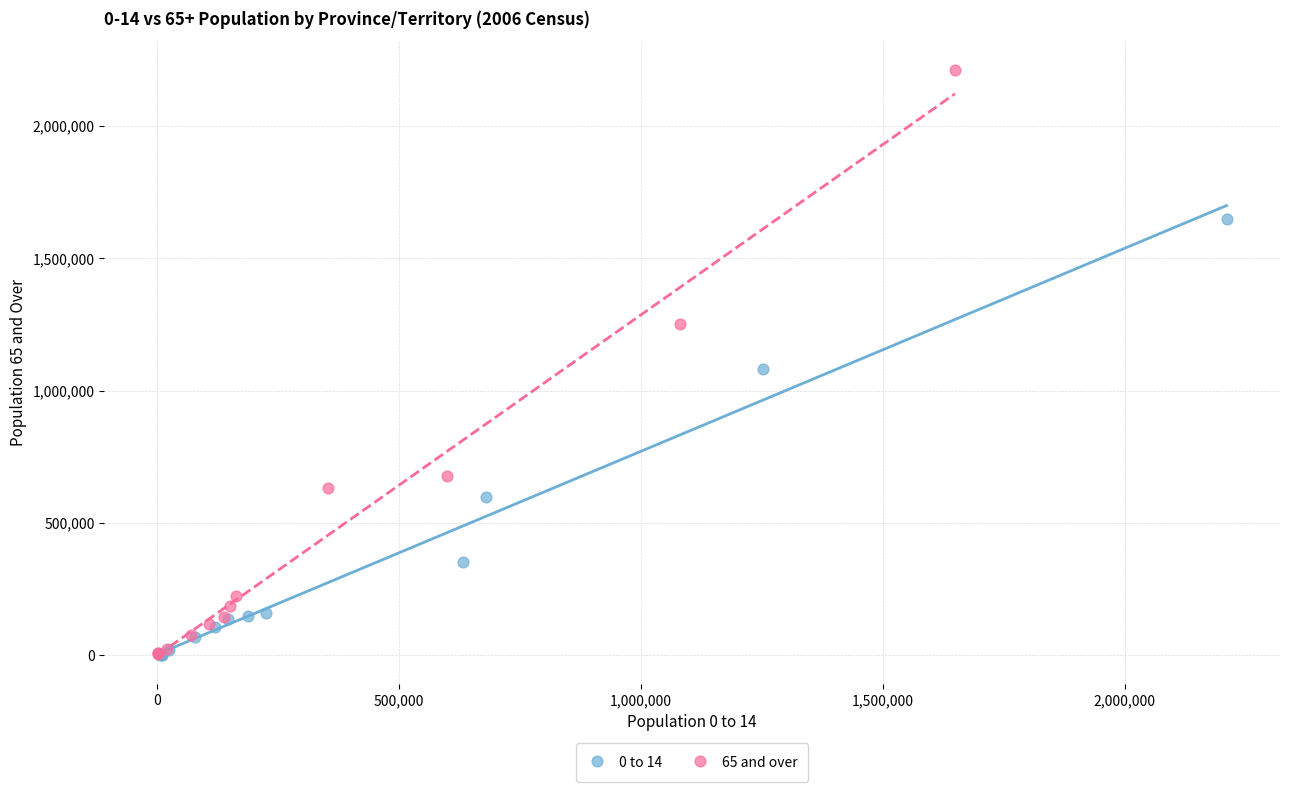

What are all the series names shown in the legend?

0 to 14, 65 and over